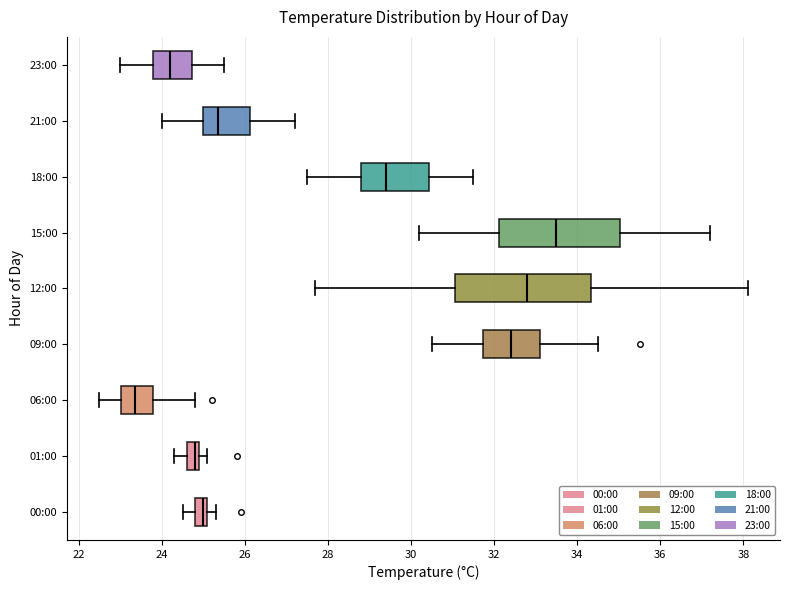

Which box's median line is the furthest to the right?

15:00